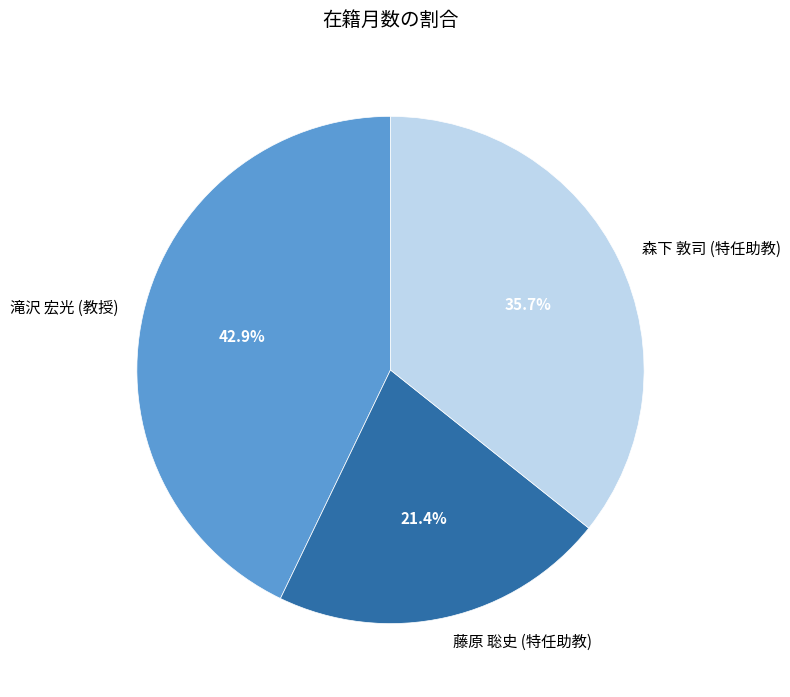

Rank the categories by value from lowest to highest.

藤原 聡史 (特任助教), 森下 敦司 (特任助教), 滝沢 宏光 (教授)